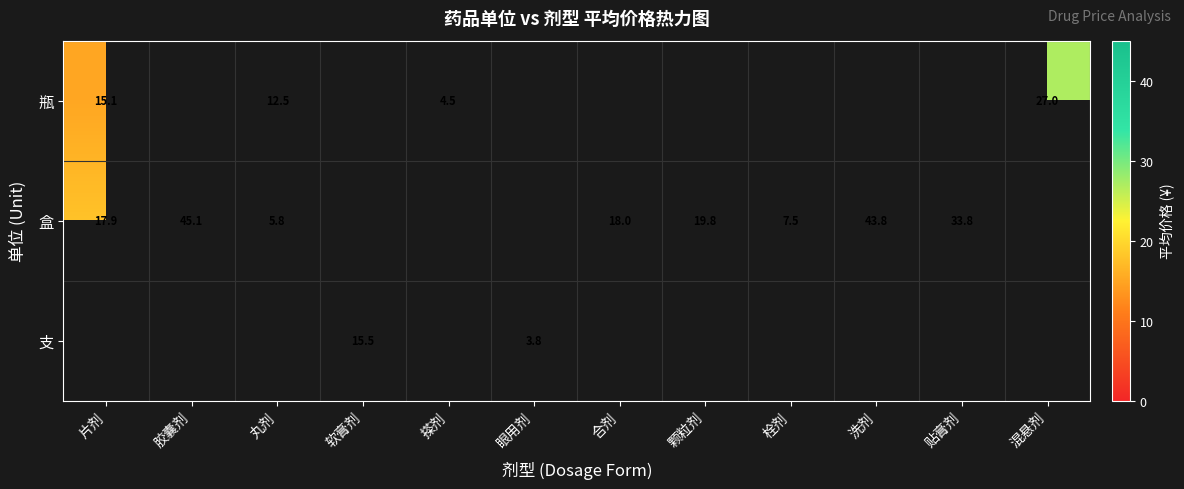

At how many categories does at least one series exceed 14?

8